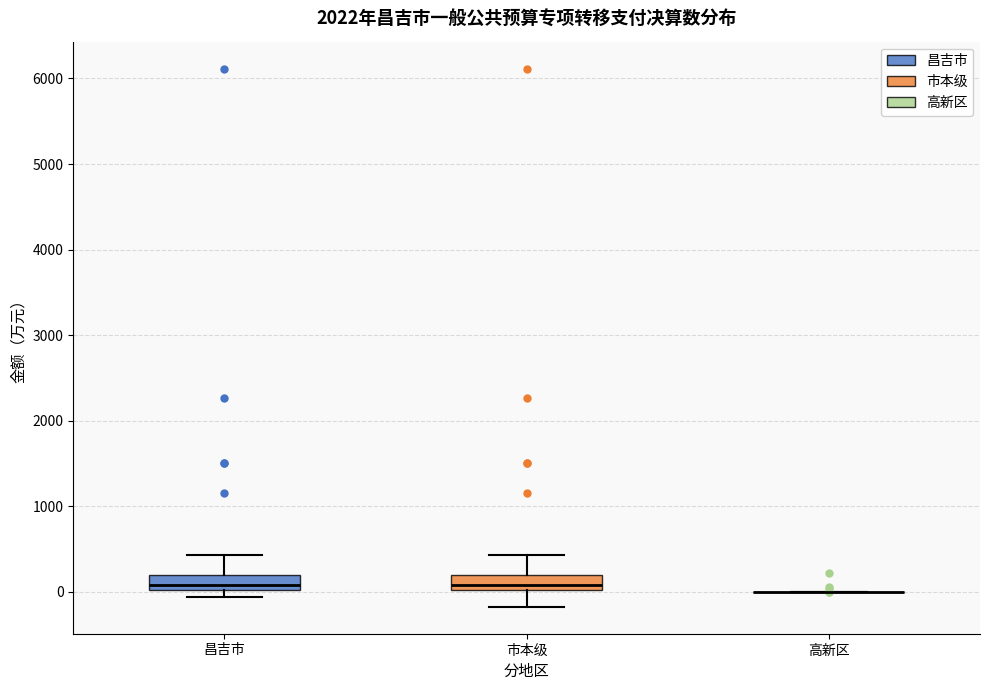

Where is the lower edge of the box for 昌吉市 on the y-axis? The values are not printed on the chart, so give them approximately, as read against the axis.

0